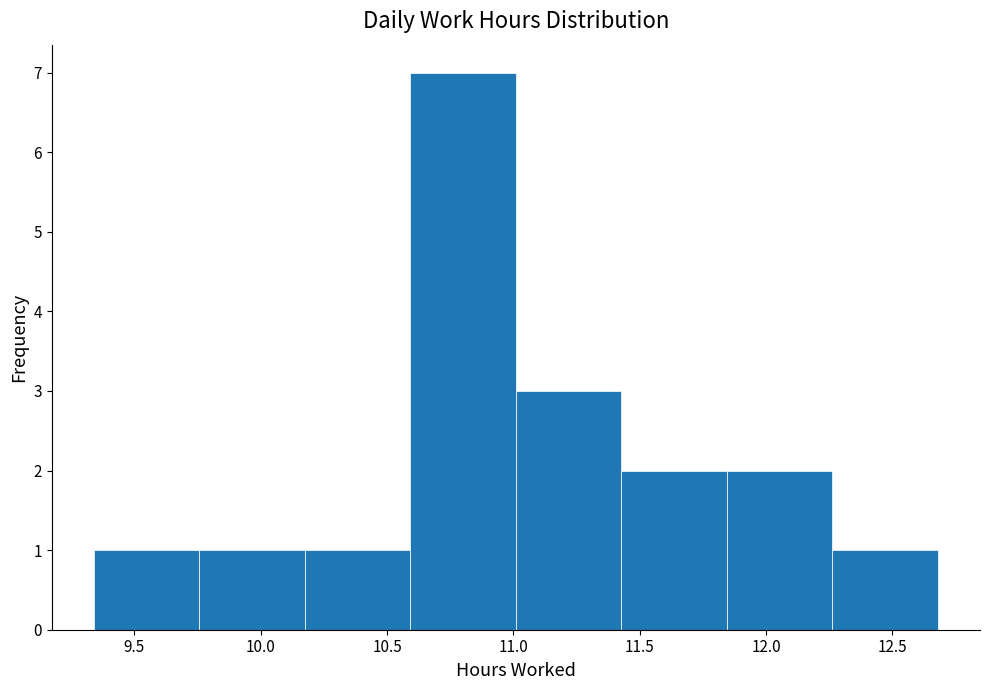

How tall is the bar that spans 11.45 to 11.85 on the x-axis? Neither the bar edges nor the heights are printed on the chart, so give them approximately, as read against the axes.

2